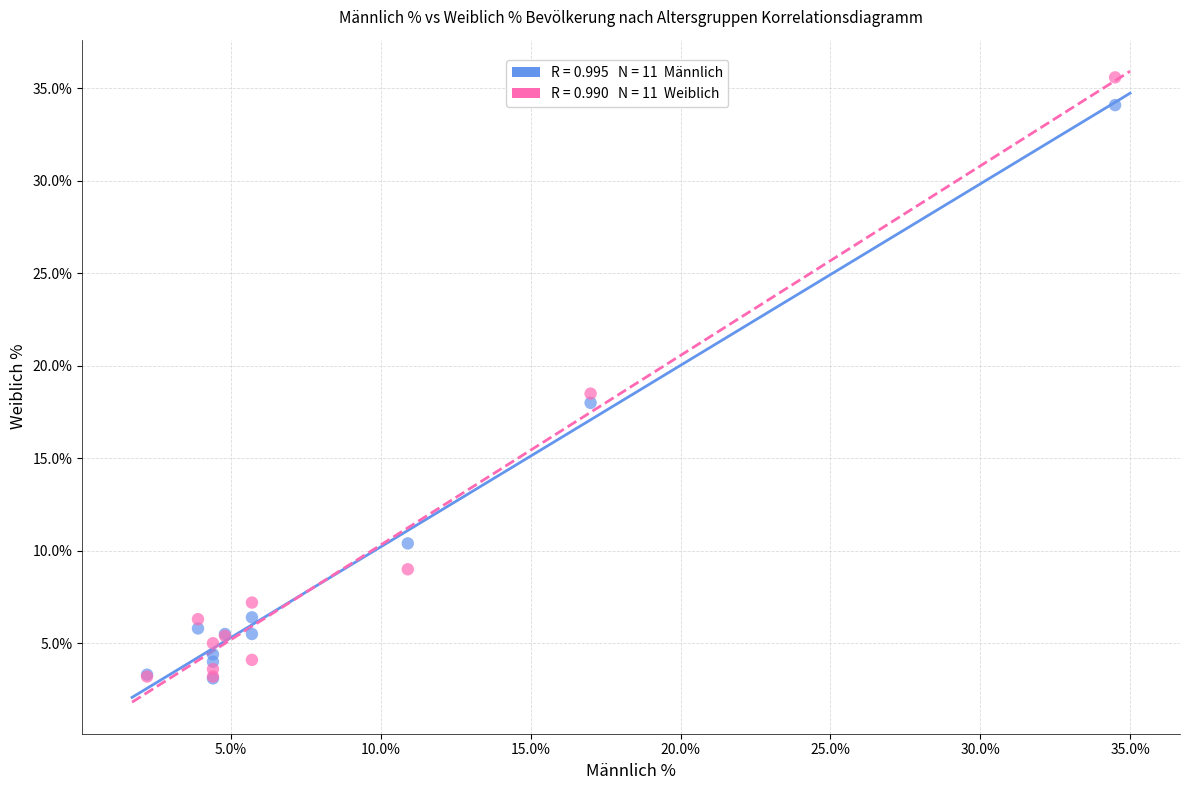

Across all series, what Y value is closest to 19?

18.5